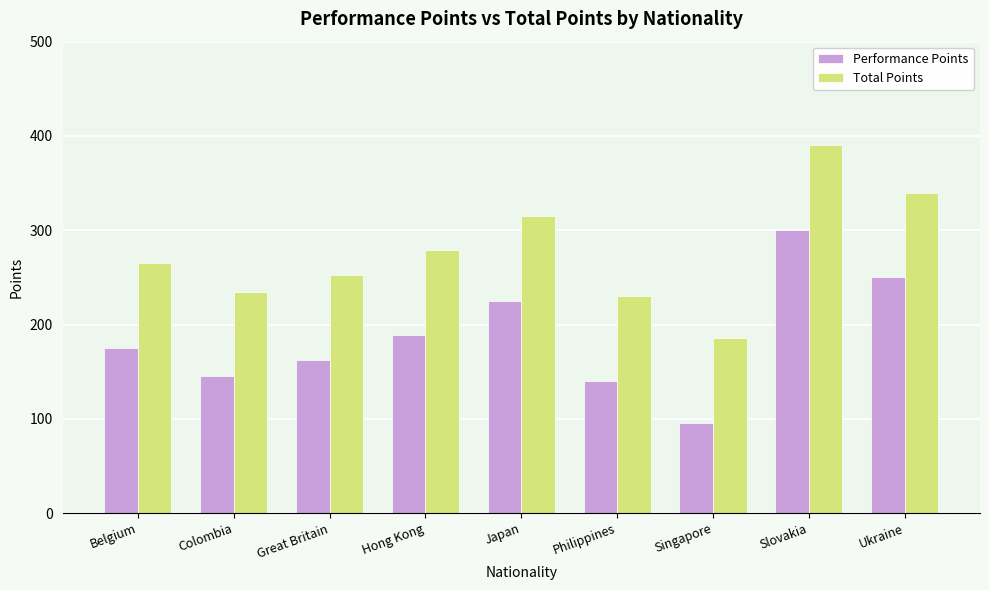

Rank the categories by Total Points value from highest to lowest.

Slovakia, Ukraine, Japan, Hong Kong, Belgium, Great Britain, Colombia, Philippines, Singapore